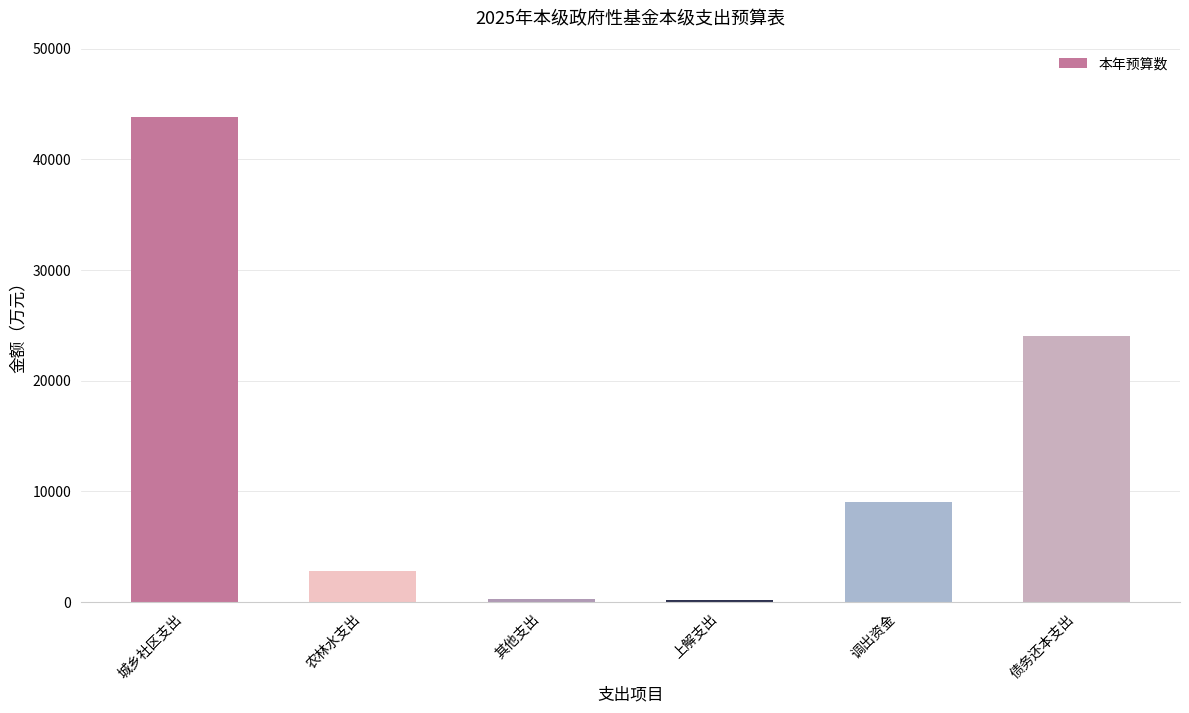

How many bars are there in total?

6